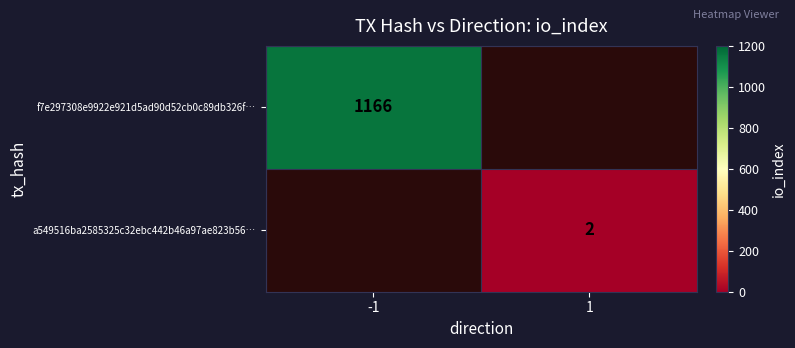

True or false: f7e297308e9922e921d5ad90d52cb0c89db326f… has a value of 1166 at -1.

True